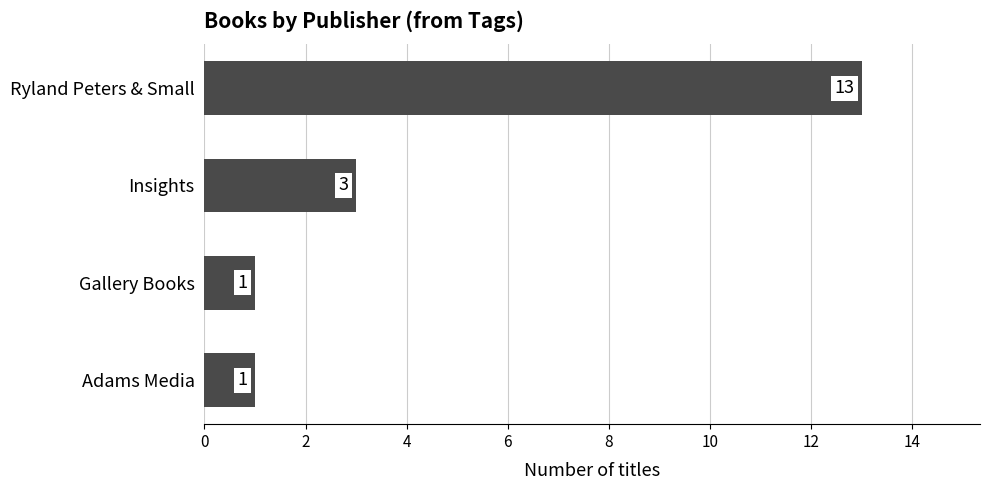

Reading top to bottom, what are all the values shown in this chart?

13	3	1	1